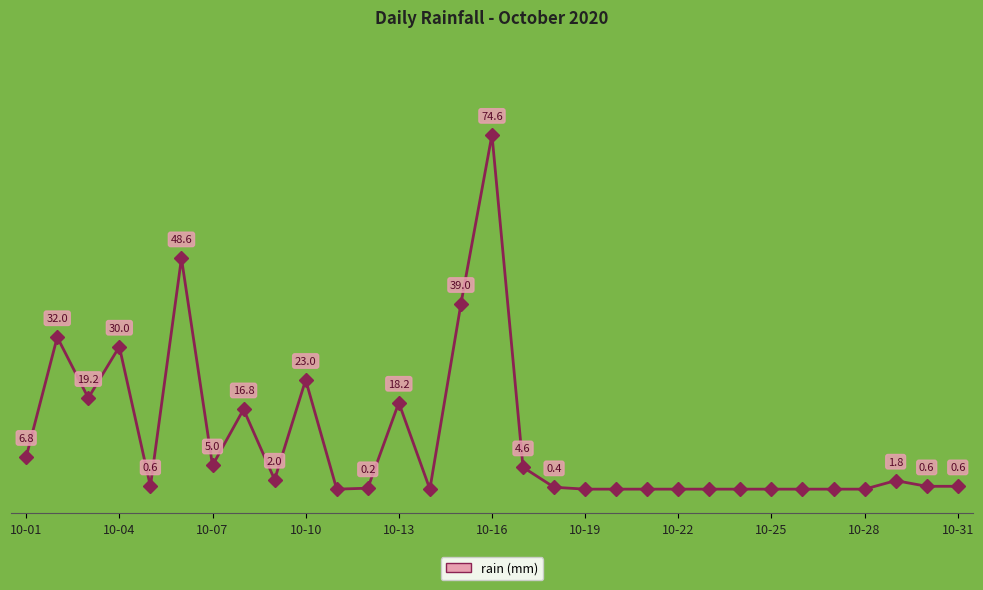

True or false: there are more than 2 points higher than both neighbors.

True